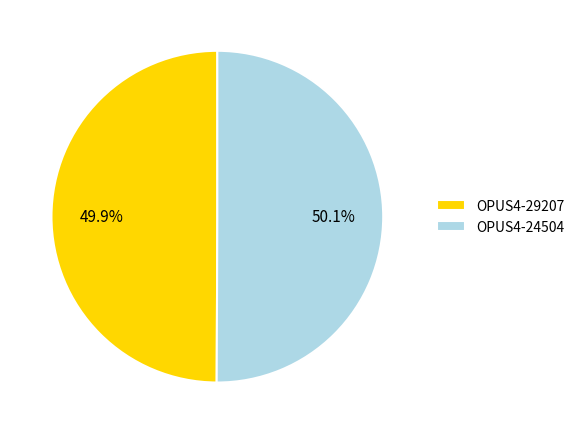

Is there any slice that represents more than half of the pie?

Yes